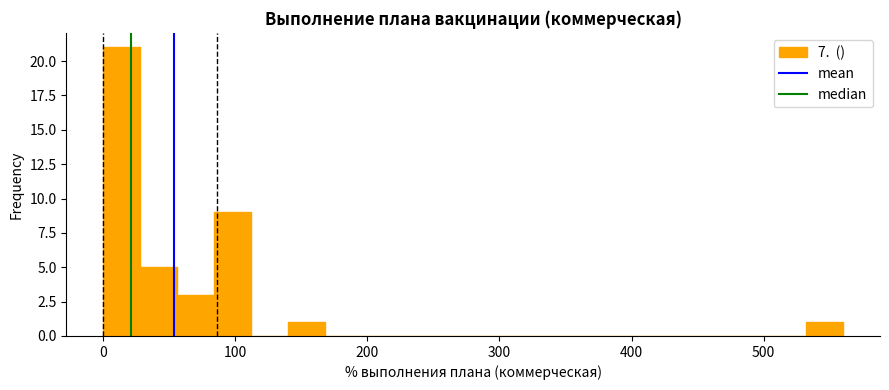

Around what value on the x-axis is the tallest bar? Give the approximate position of its centre, as read against the axis.

10